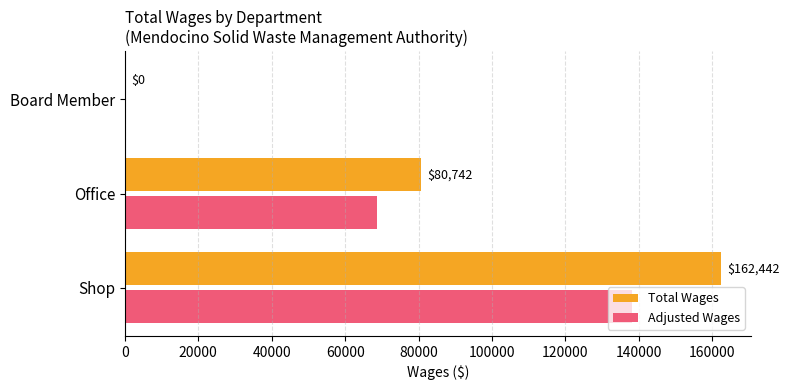

Which series has the largest total across all categories?

Total Wages